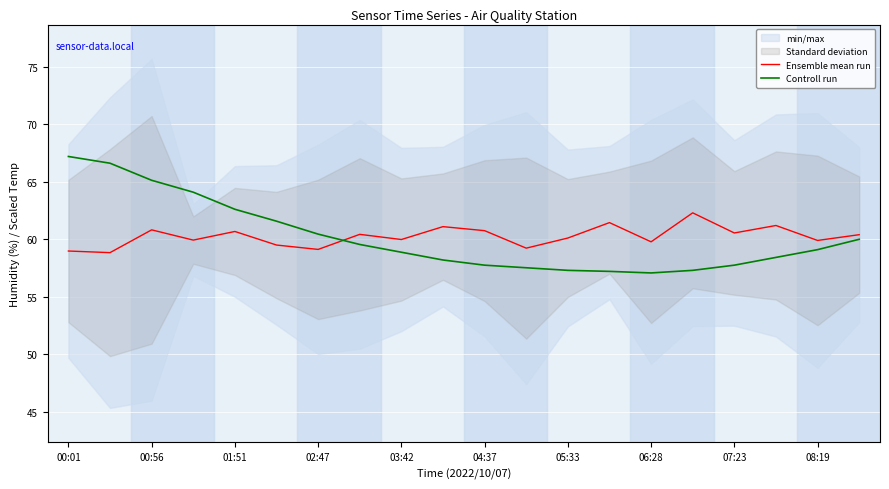

Is it true that Controll run equals 62.6 at 01:51?

True